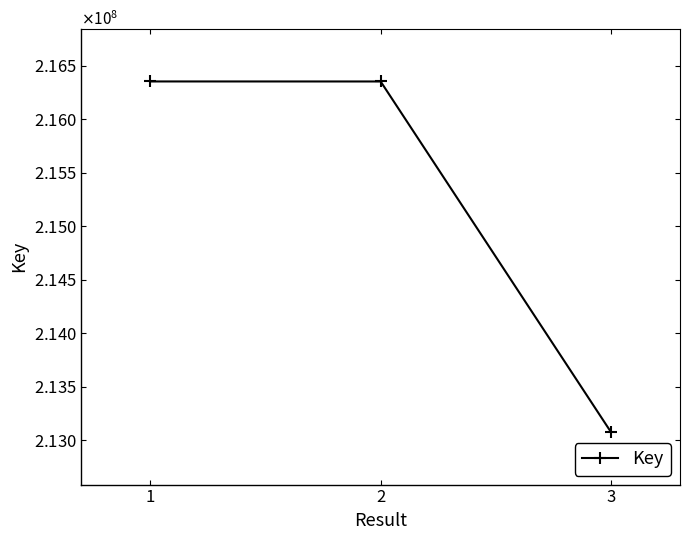

Does the chart have visible grid lines?

No